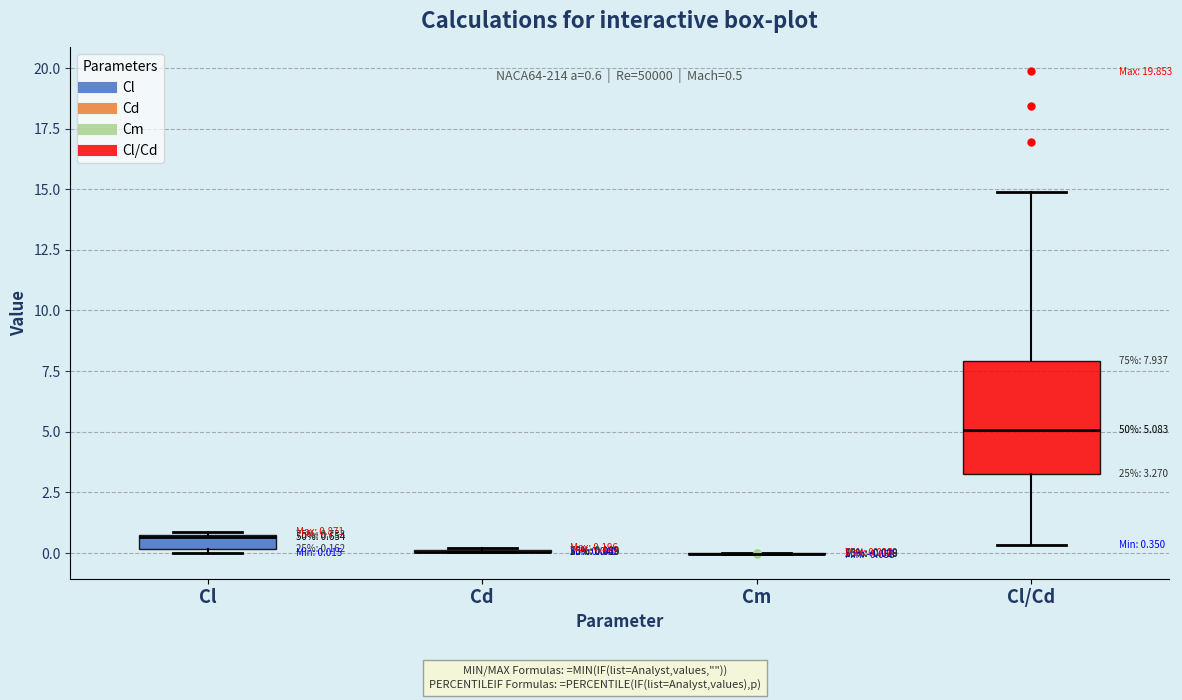

Comparing the boxes themselves (not the whiskers), which one is the tallest?

Cl/Cd